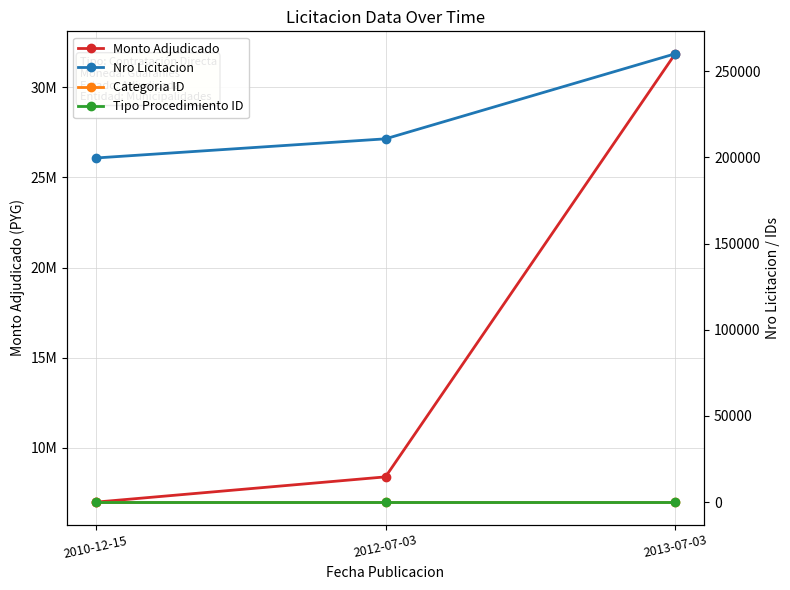

What is the sum of all Nro Licitacion values?

670581